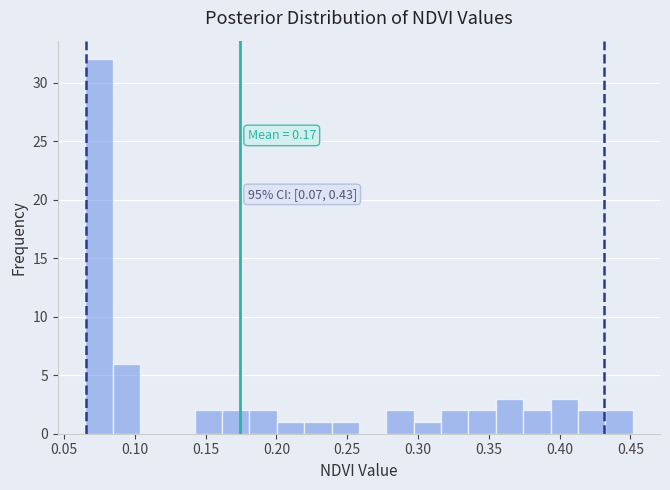

Read against the x-axis, roughly where is the centre of the tallest bar?

0.075